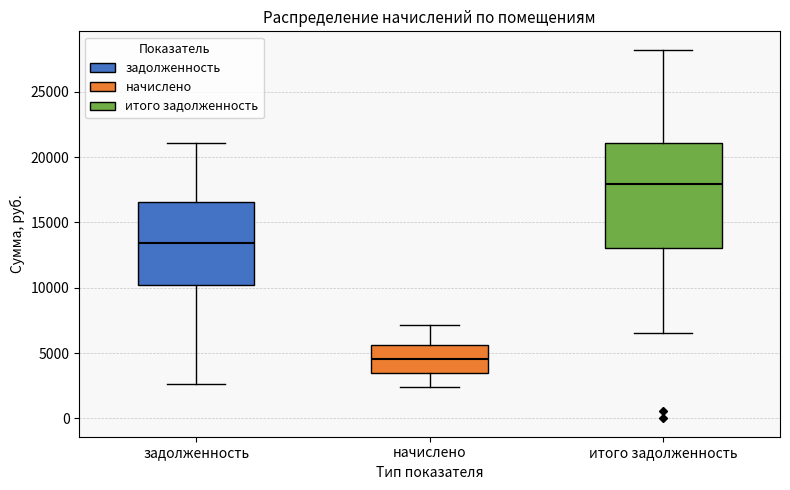

Which box has the highest median line?

итого задолженность